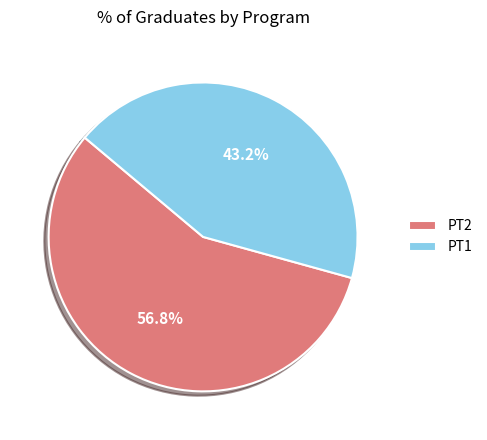

Is it true that PT1 is 34% of the pie?

False